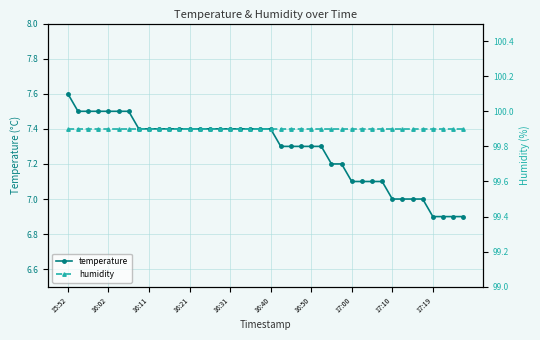

What is the difference between the second highest and second lowest values in the temperature series?

0.6